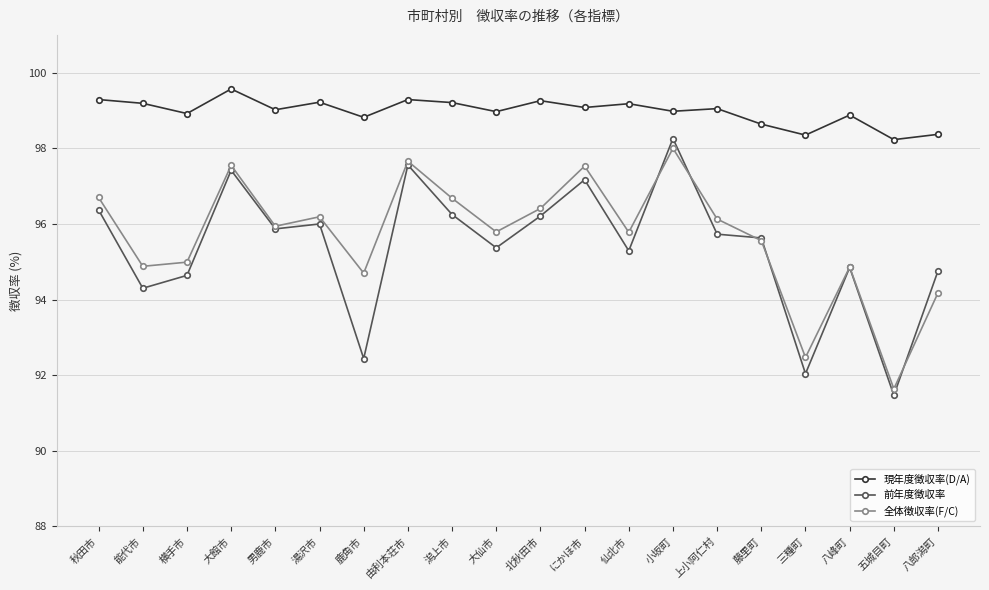

True or false: 現年度徴収率(D/A) and 前年度徴収率 cross at least once.

False